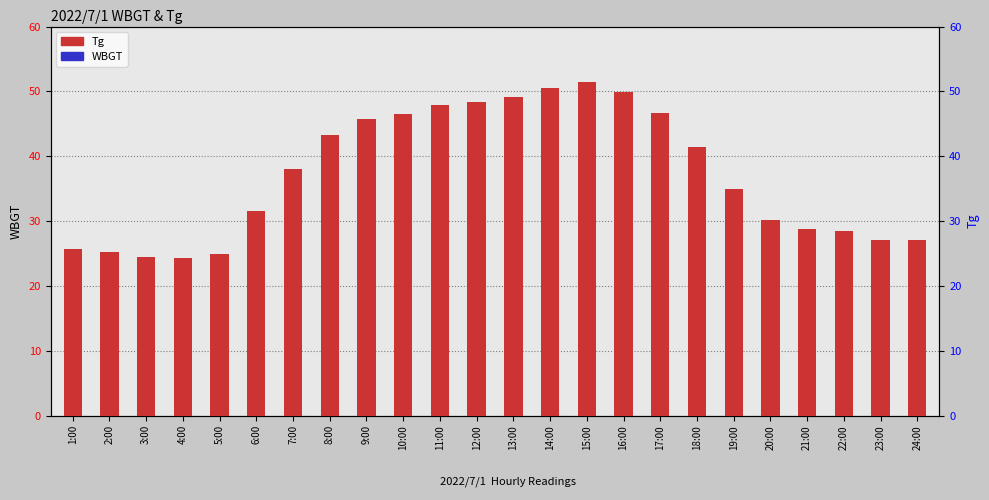

Which has a higher value, 5:00 or 2:00?

5:00